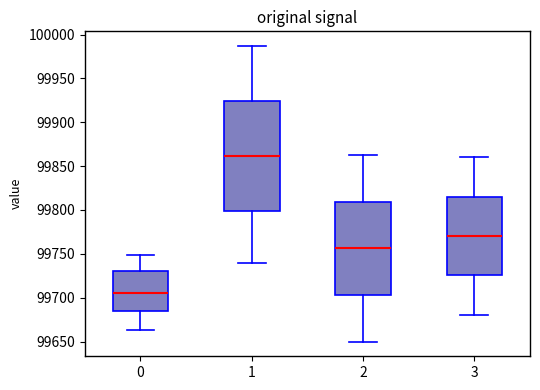

Which box is the tallest, from its lower edge to its upper edge?

1